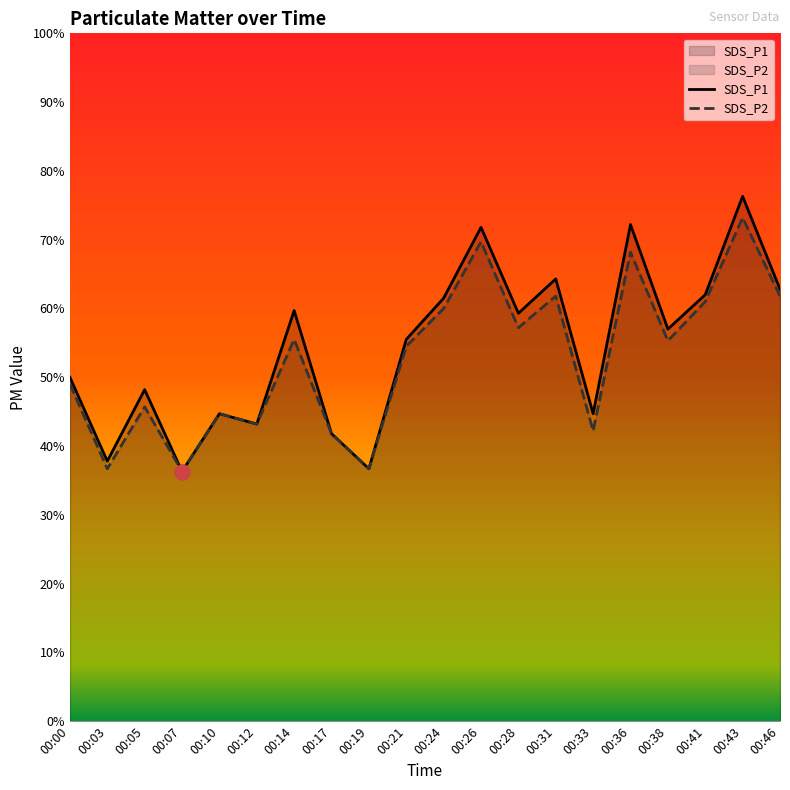

Which series reaches the minimum Y coordinate?

SDS_P1